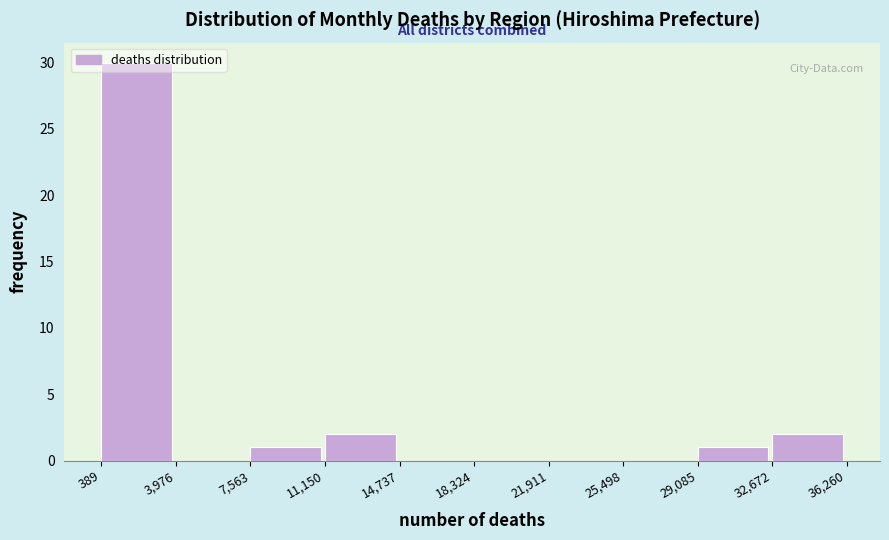

Reading left to right, transcribe this chart: for each bar, give the range it covers on the x-axis and its height. The values are not printed on the chart, so give them approximately, as read against the axis.

389 to 3,976: 30
3,976 to 7,563: 0
7,563 to 11,150: 1
11,150 to 14,737: 2
14,737 to 18,324: 0
18,324 to 21,911: 0
21,911 to 25,498: 0
25,498 to 29,085: 0
29,085 to 32,672: 1
32,672 to 36,260: 2